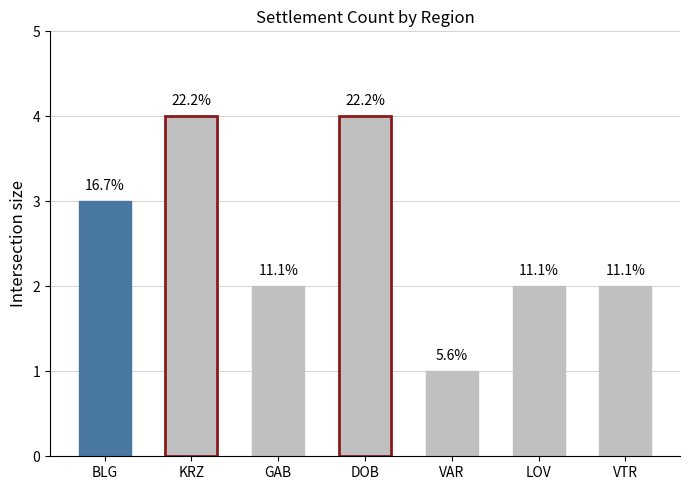

Reading right to left, extract all data points from this chart.

VTR=2	LOV=2	VAR=1	DOB=4	GAB=2	KRZ=4	BLG=3